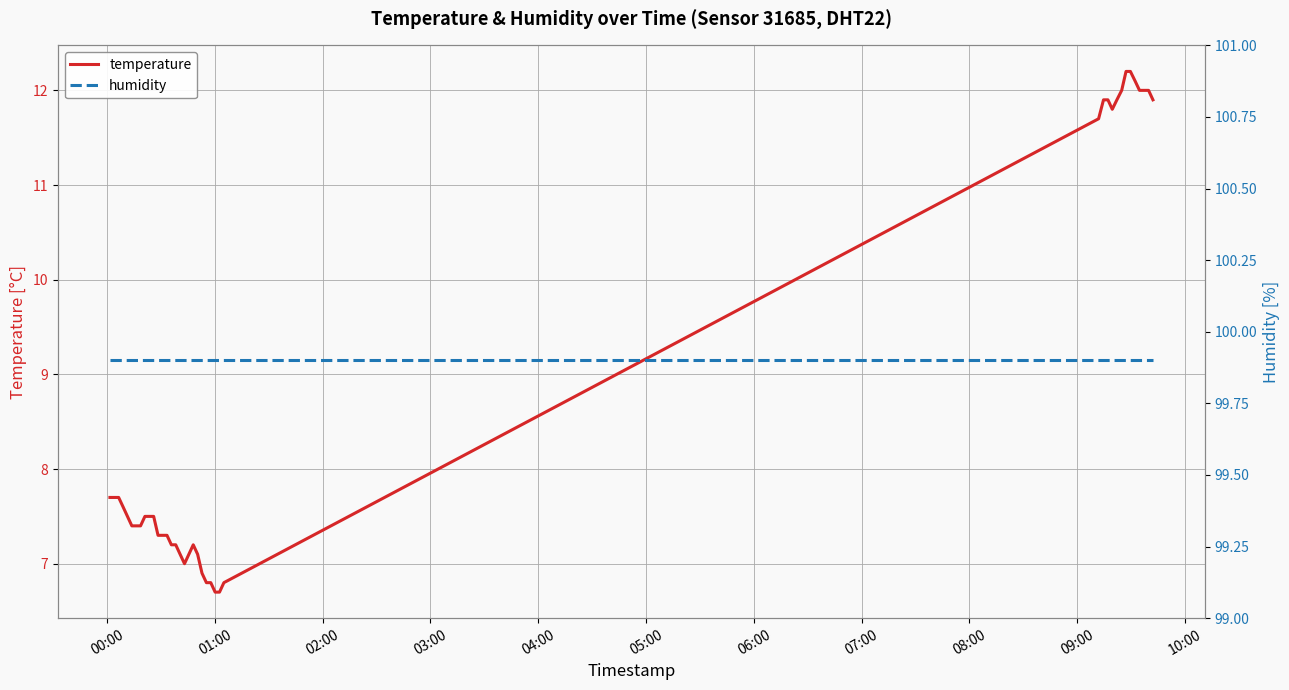

What is the difference between the second highest and second lowest values in the temperature series?

5.5